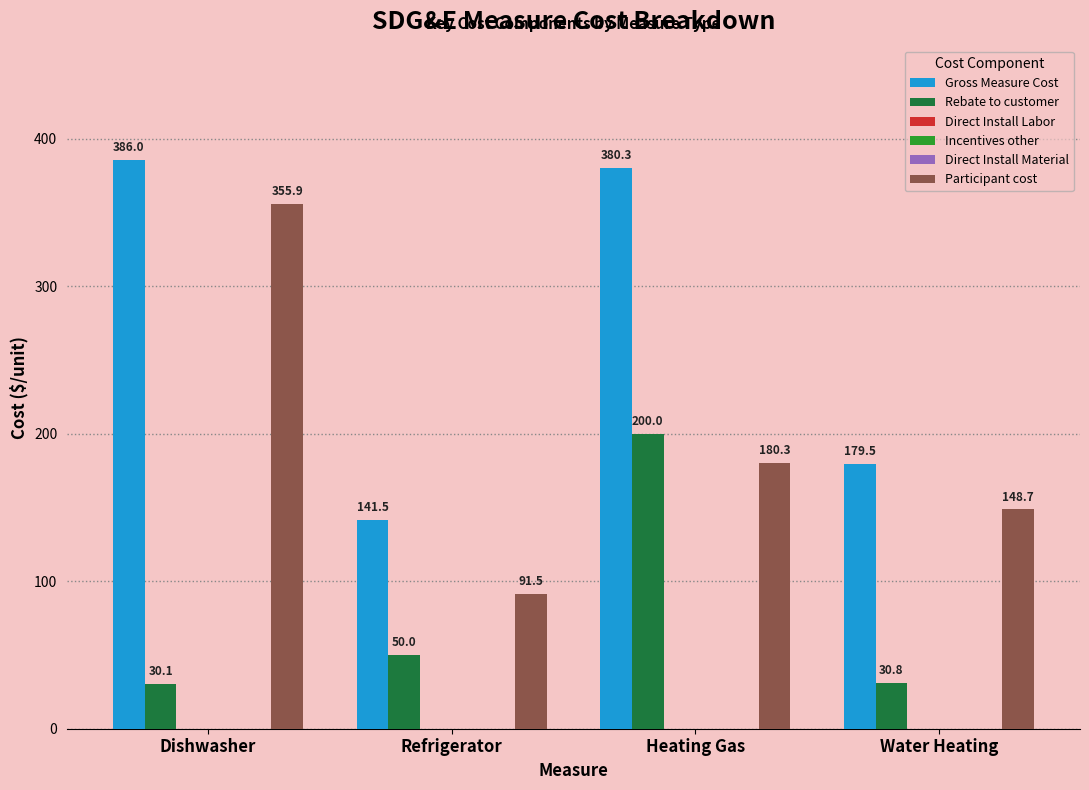

At which label does Rebate to customer first exceed 50?

Heating Gas